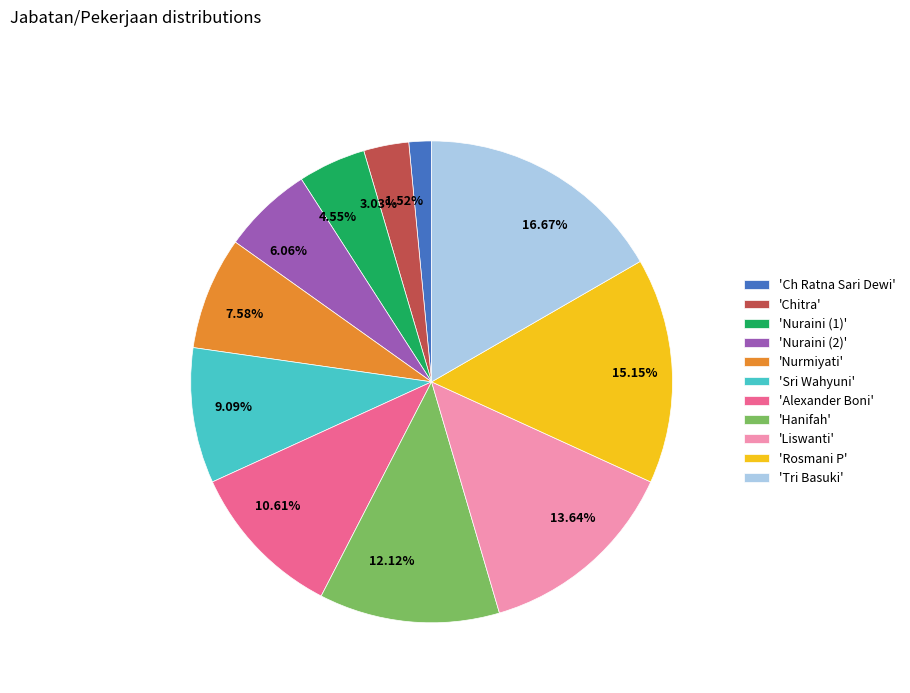

Between 10.61% and 16.67%, which is larger?

16.67%